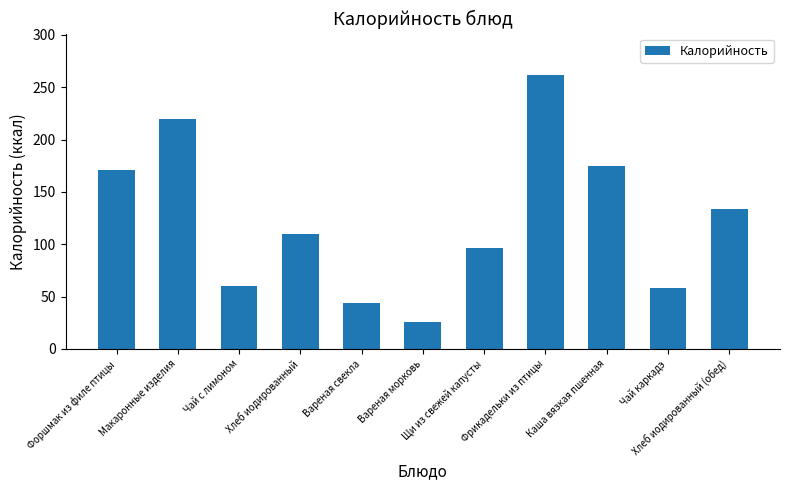

What is the maximum value shown in the chart?

262